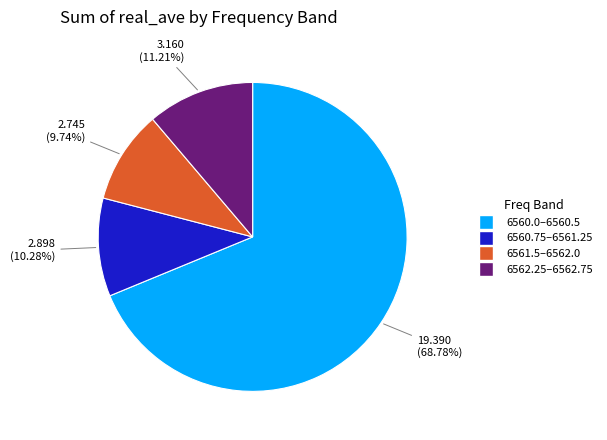

Does any single category account for the majority?

Yes